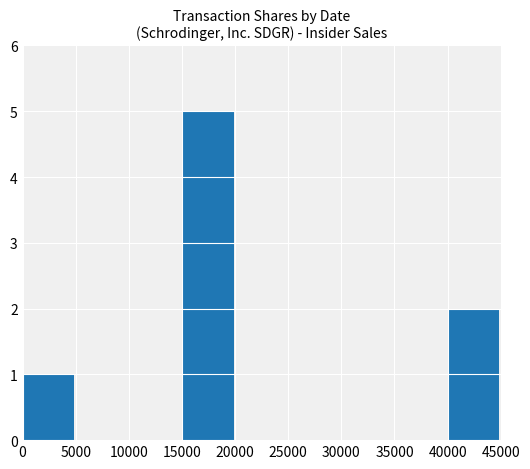

What is the sum of all values?

8